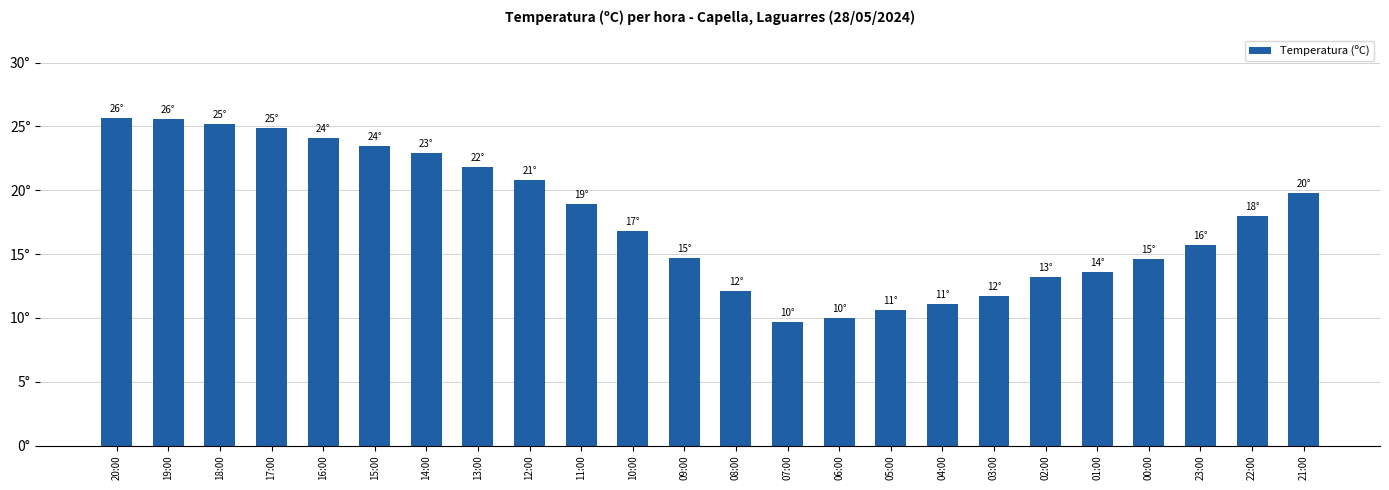

What is the ratio of the value at 06:00 to the value at 20:00?

0.4